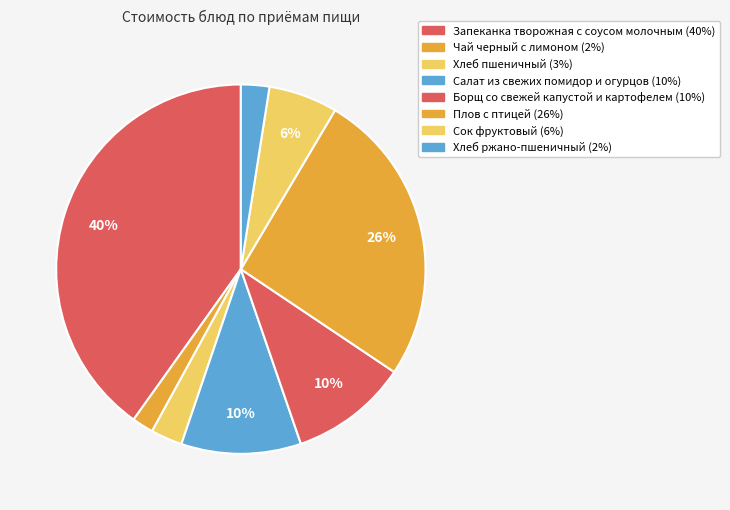

Is the sum of Запеканка творожная с соусом молочным and Хлеб ржано-пшеничный greater than half?

No